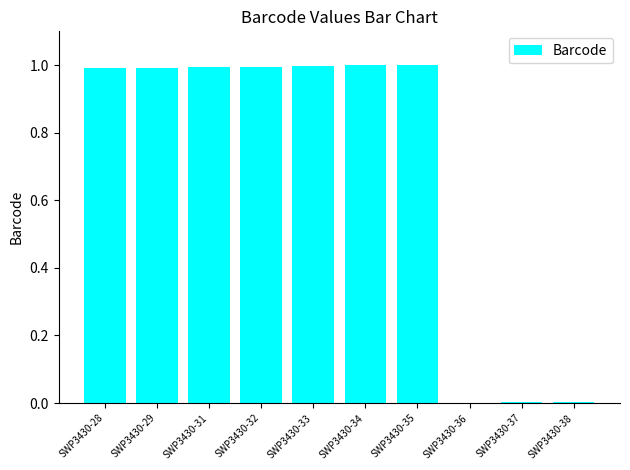

What is the greatest value displayed?

1.0